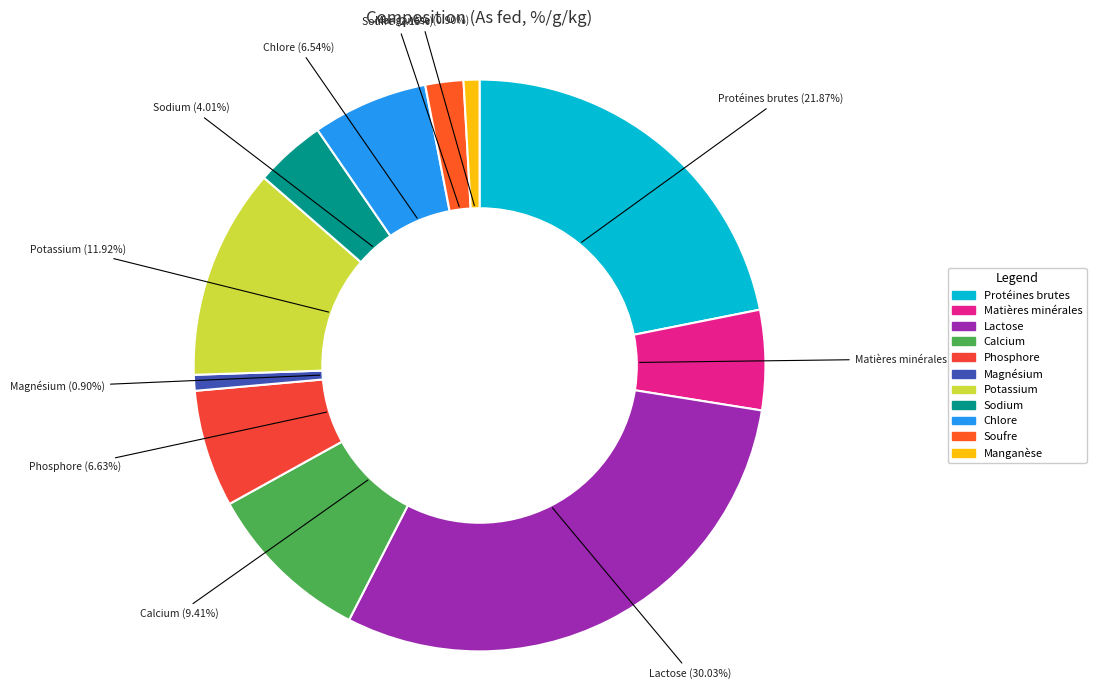

How many slices are in this pie chart?

11